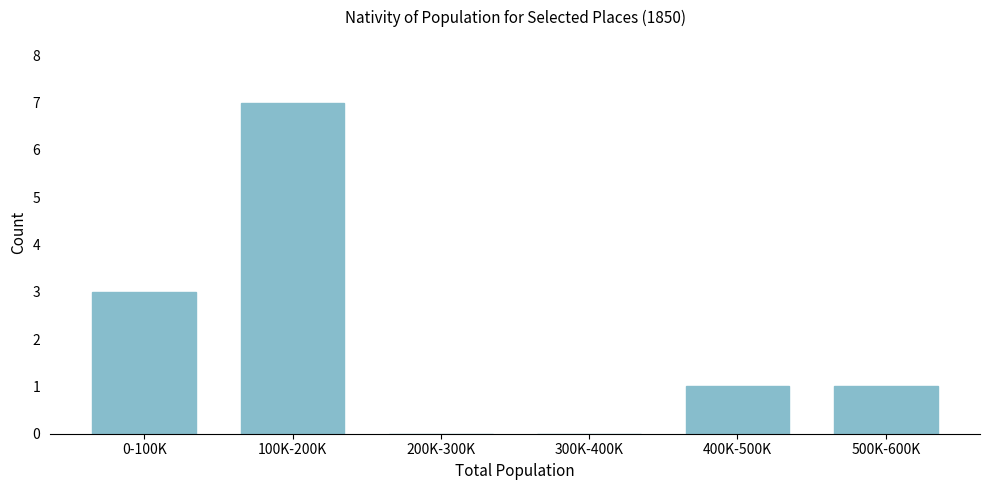

Reading left to right, extract all data points from this chart.

0-100K=3	100K-200K=7	200K-300K=0	300K-400K=0	400K-500K=1	500K-600K=1